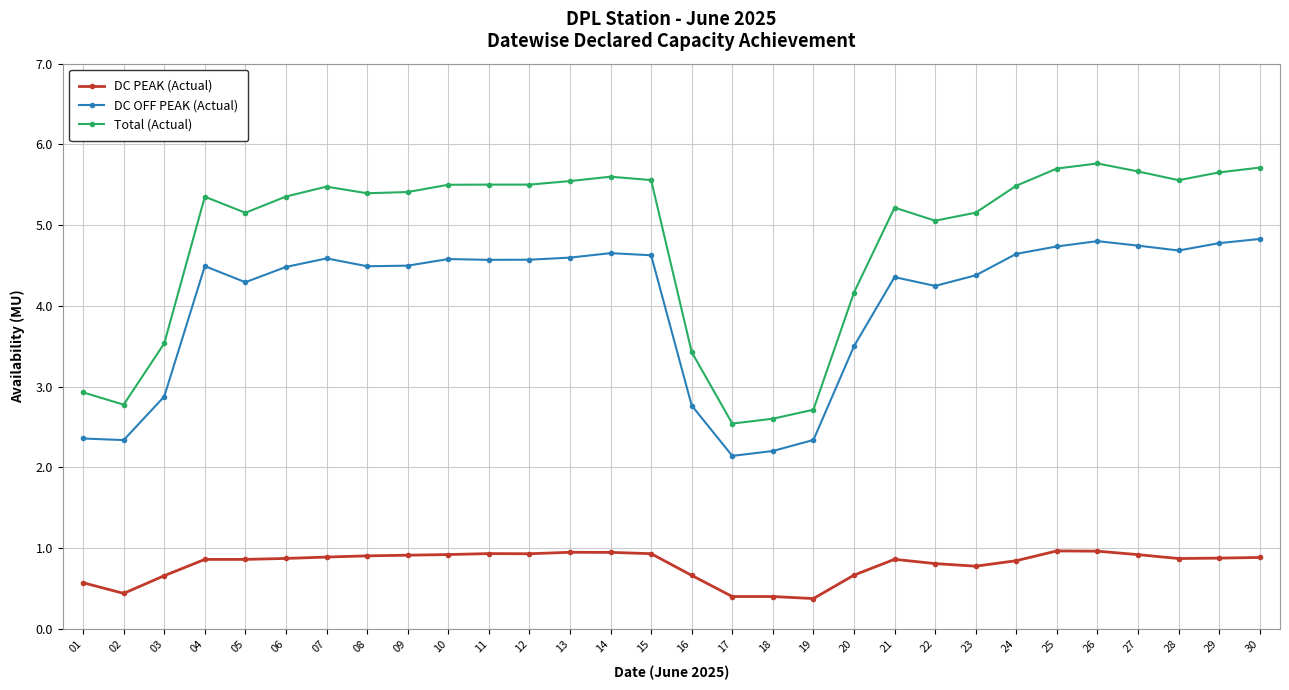

Does the chart display data point markers on the line(s)?

Yes